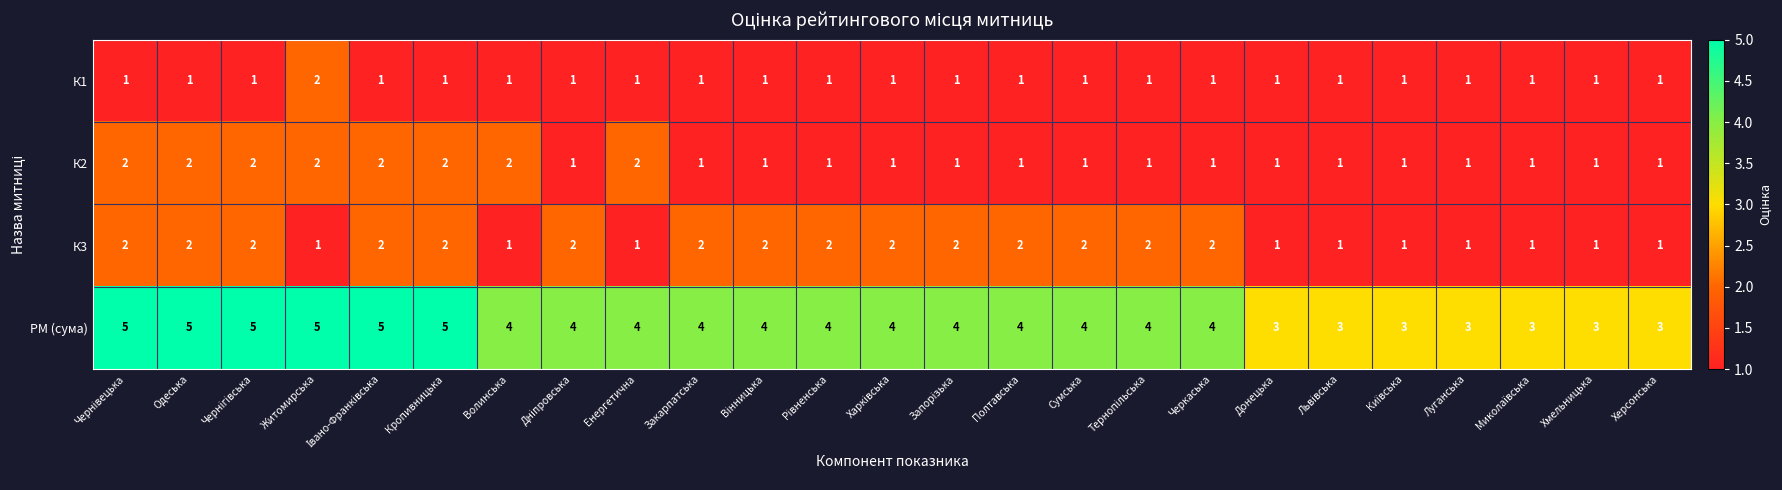

Which series has the largest range (max minus min)?

РМ (сума)